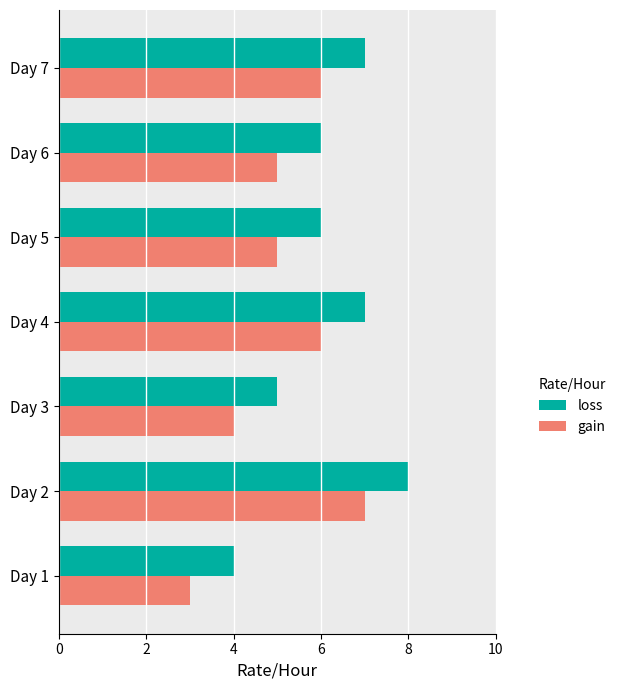

What is the difference between the maximum and minimum values in the gain series?

4